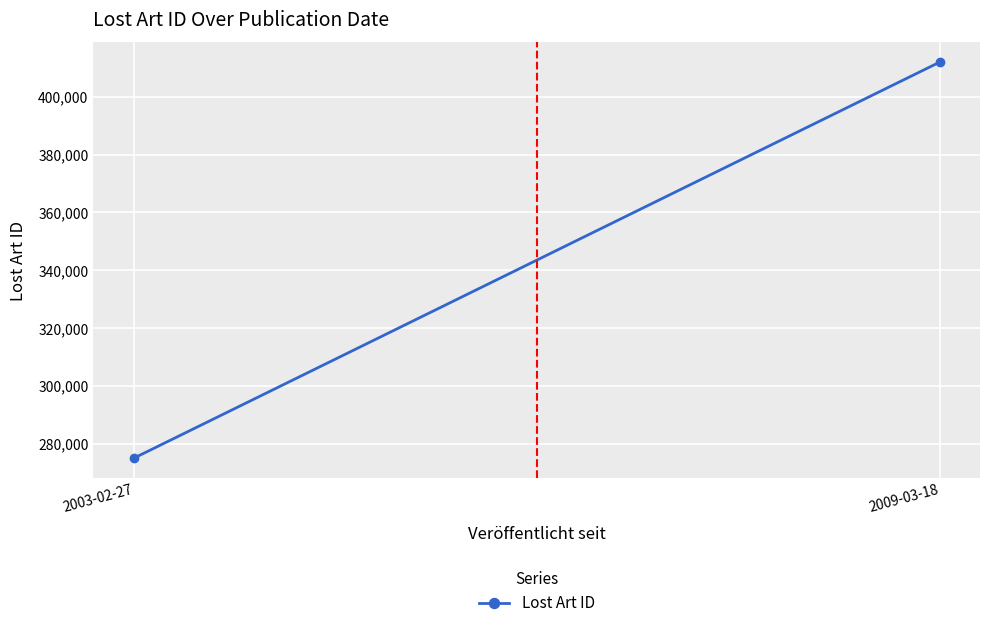

What position from the right is 2009-03-18?

1